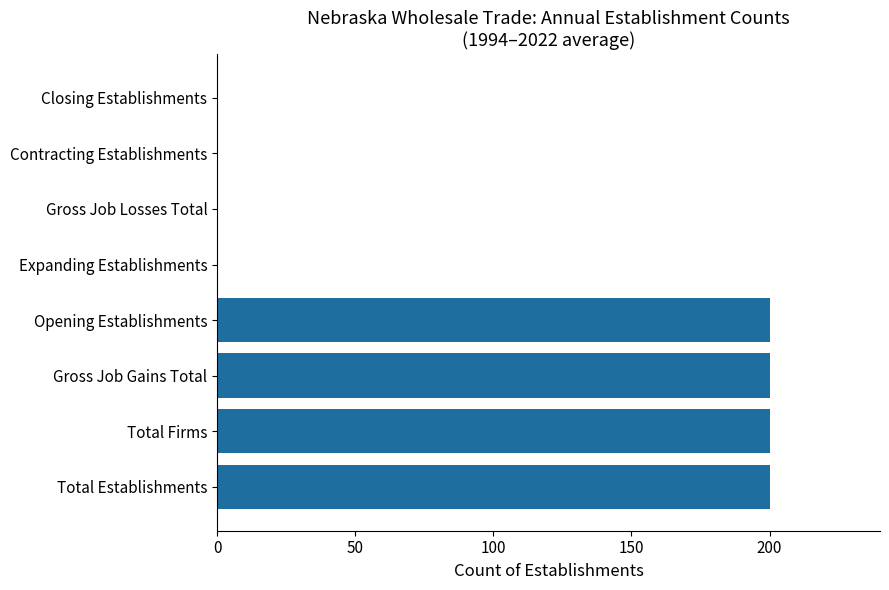

The chart shows a value of 0 at Contracting Establishments. True or false?

True